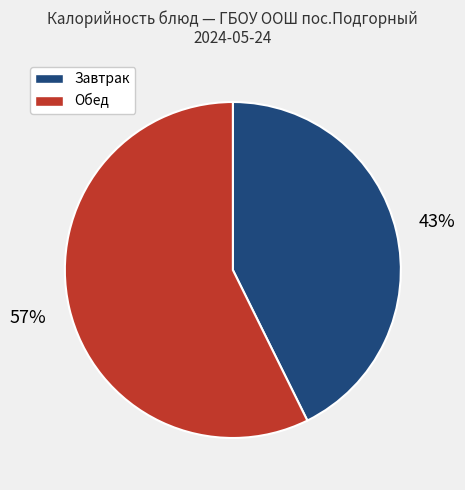

Is there a majority slice in this chart?

Yes